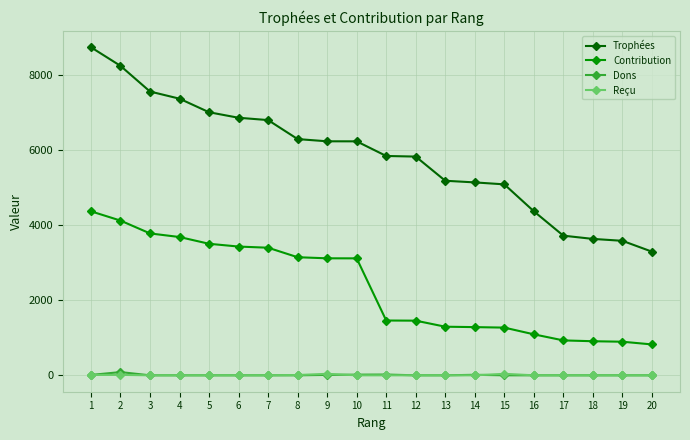

How many values in the Dons series exceed 0?

6